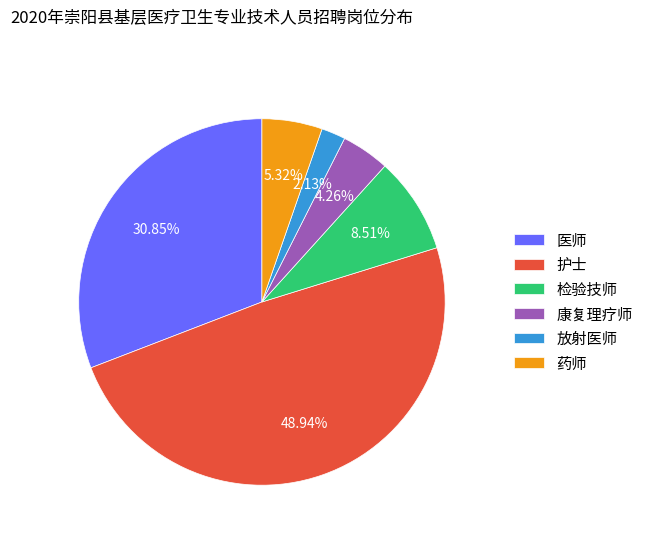

To the nearest percent, what is the difference between the largest and smallest slice percentages?

47%